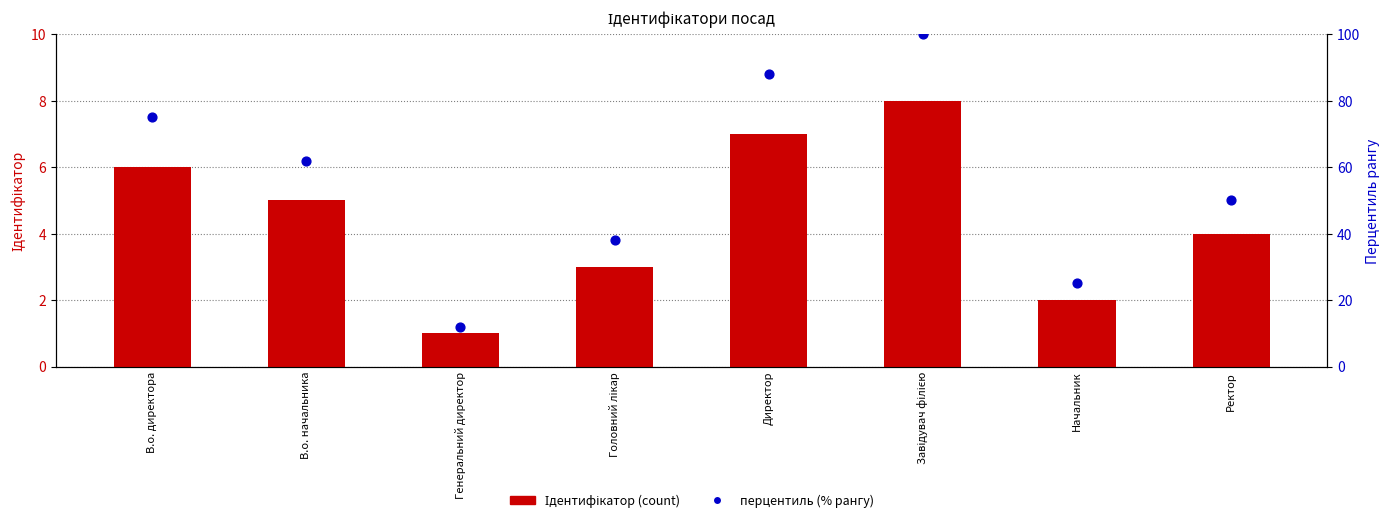

Which series contains the highest Y value?

перцентиль (% рангу)